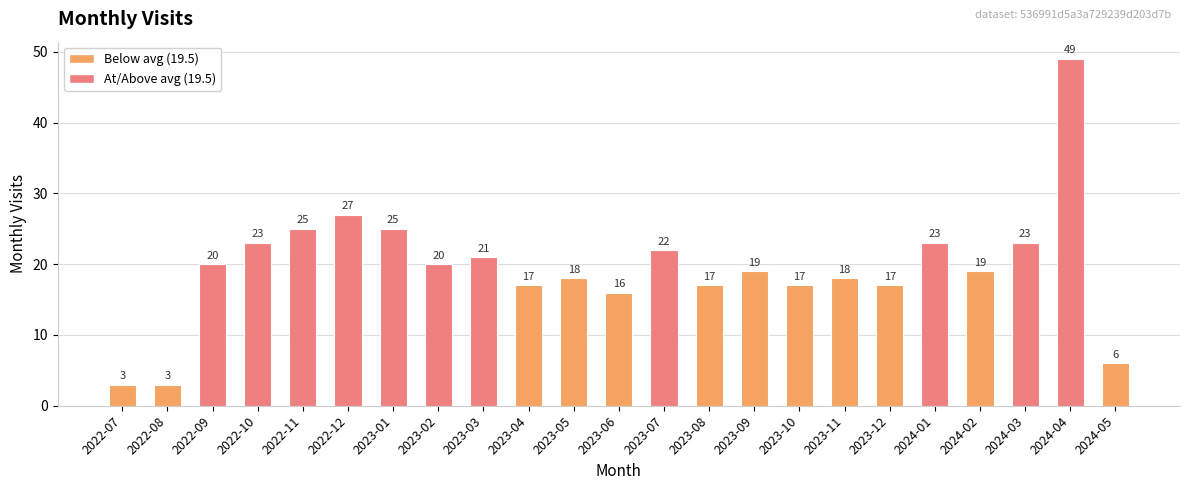

Is it true that the value at 2023-04 is 27?

False